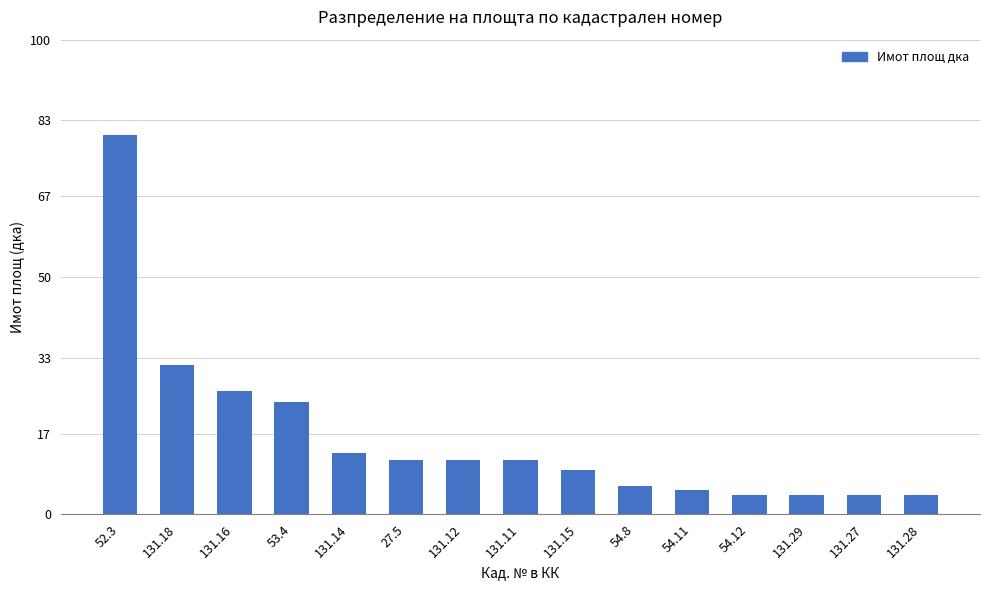

What is the label of the 3rd bar from the right?

131.29